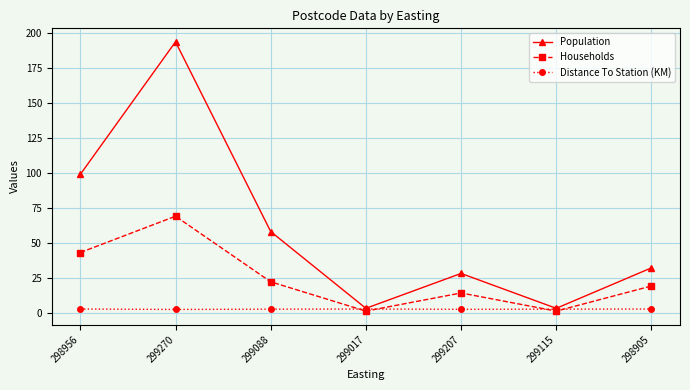

What is the difference between the Distance To Station (KM) values at 299270 and 298956?

0.3